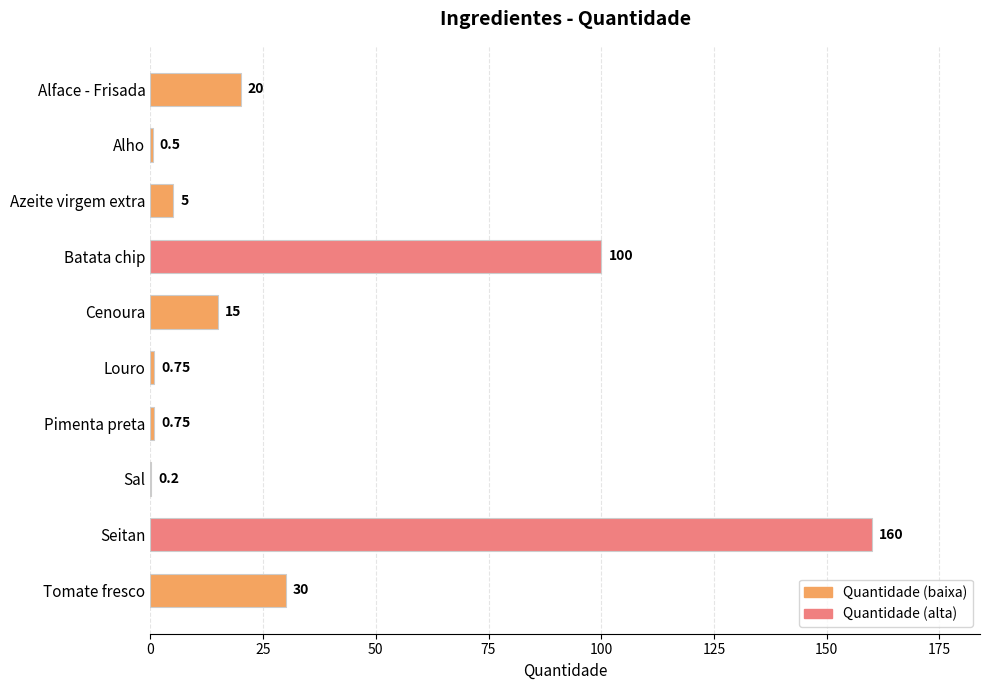

At which category does the chart reach its peak across all series?

Seitan